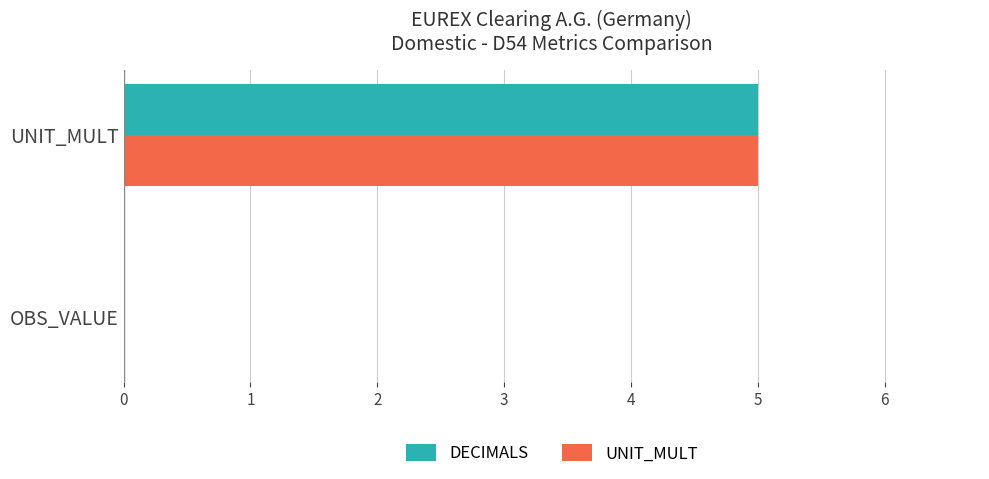

Count the number of data series in this chart.

2